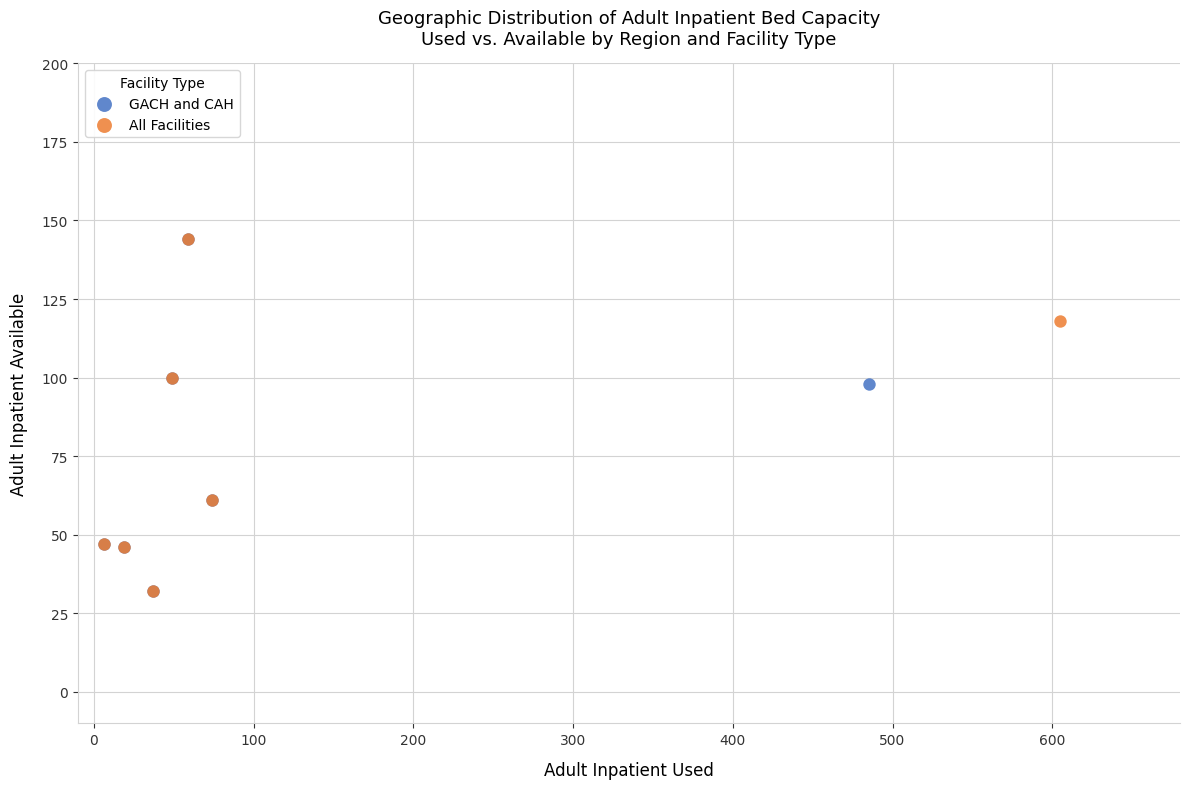

What are all the series names shown in the legend?

GACH and CAH, All Facilities